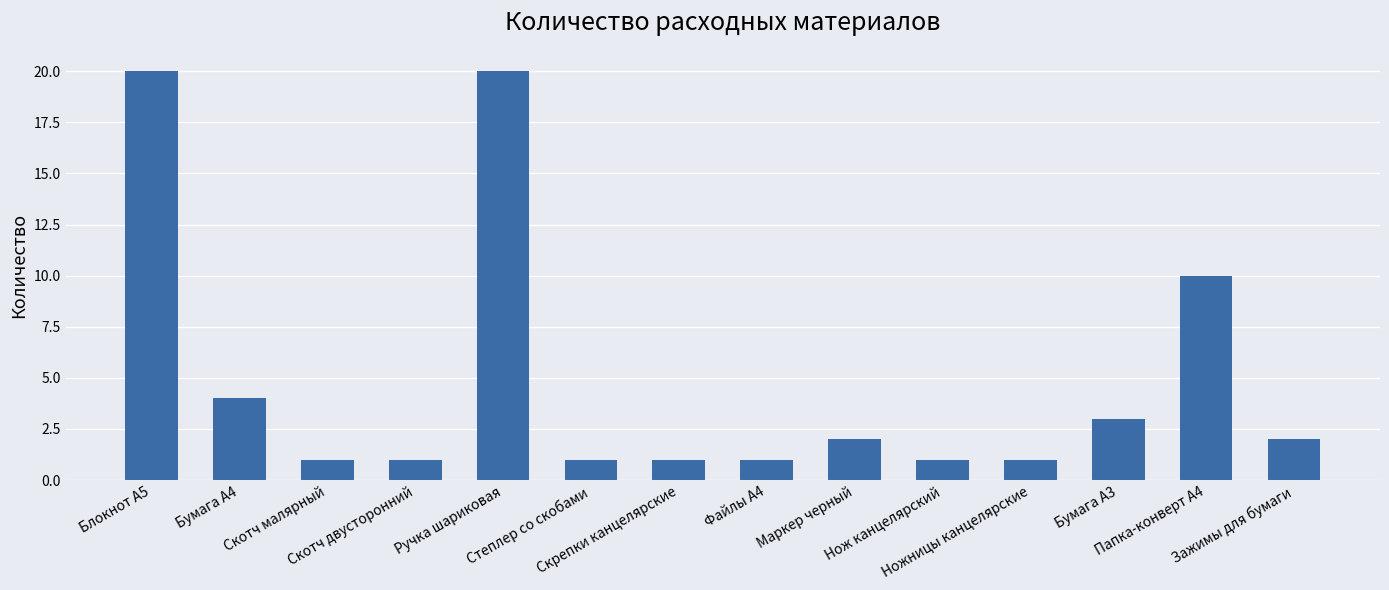

What is the greatest value displayed?

20